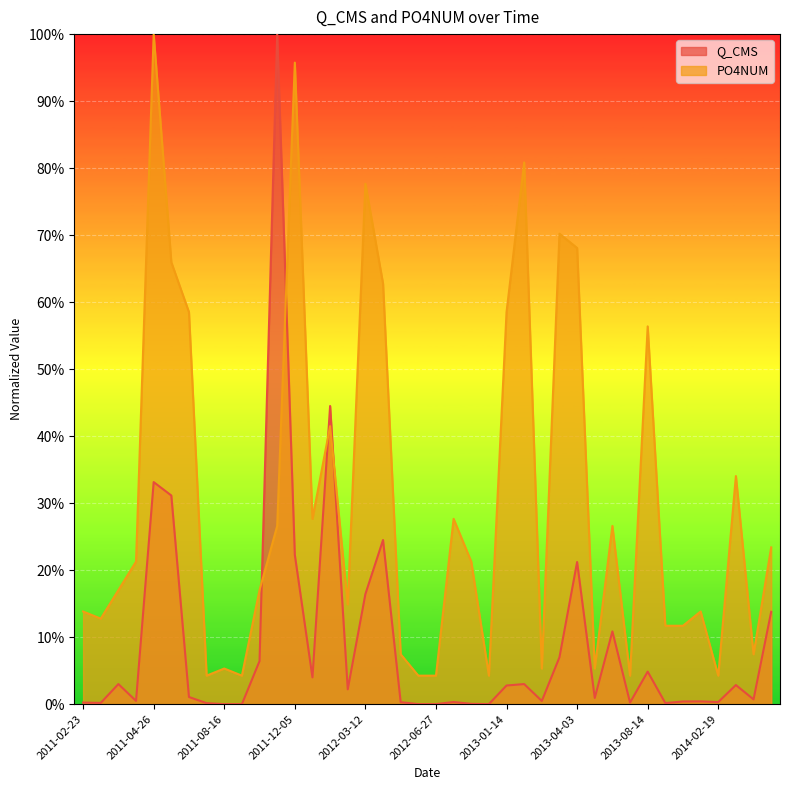

Reading left to right, what are all the values shown in this chart?

Q_CMS: 2011-02-23=0.0	2011-04-11=0.0	2011-04-15=0.0	2011-04-20=0.0	2011-04-26=0.3	2011-05-02=0.3	2011-05-23=0.0	2011-06-07=0.0	2011-08-16=0.0	2011-10-04=0.0	2011-11-09=0.1	2011-11-22=1.0	2011-12-05=0.2	2011-12-08=0.0	2012-01-25=0.4	2012-02-07=0.0	2012-03-12=0.2	2012-03-21=0.2	2012-04-10=0.0	2012-06-13=0.0	2012-06-27=0.0	2012-10-17=0.0	2012-10-24=0.0	2012-12-18=0.0	2013-01-14=0.0	2013-01-31=0.0	2013-03-06=0.0	2013-03-11=0.1	2013-04-03=0.2	2013-04-25=0.0	2013-05-22=0.1	2013-06-26=0.0	2013-08-14=0.0	2013-08-28=0.0	2013-10-29=0.0	2013-12-03=0.0	2014-02-19=0.0	2014-04-15=0.0	2014-04-22=0.0	2014-05-09=0.1
PO4NUM: 2011-02-23=0.1	2011-04-11=0.1	2011-04-15=0.2	2011-04-20=0.2	2011-04-26=1.0	2011-05-02=0.7	2011-05-23=0.6	2011-06-07=0.0	2011-08-16=0.1	2011-10-04=0.0	2011-11-09=0.2	2011-11-22=0.3	2011-12-05=1.0	2011-12-08=0.3	2012-01-25=0.4	2012-02-07=0.1	2012-03-12=0.8	2012-03-21=0.6	2012-04-10=0.1	2012-06-13=0.0	2012-06-27=0.0	2012-10-17=0.3	2012-10-24=0.2	2012-12-18=0.0	2013-01-14=0.6	2013-01-31=0.8	2013-03-06=0.1	2013-03-11=0.7	2013-04-03=0.7	2013-04-25=0.1	2013-05-22=0.3	2013-06-26=0.0	2013-08-14=0.6	2013-08-28=0.1	2013-10-29=0.1	2013-12-03=0.1	2014-02-19=0.0	2014-04-15=0.3	2014-04-22=0.1	2014-05-09=0.2